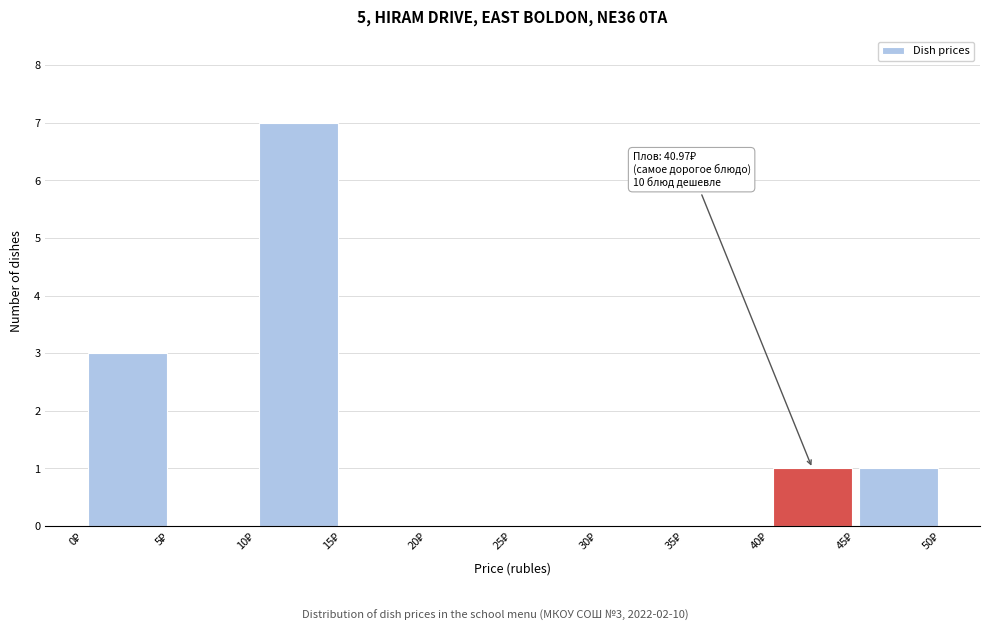

Over which range of the x-axis is the bar tallest?

10 to 15